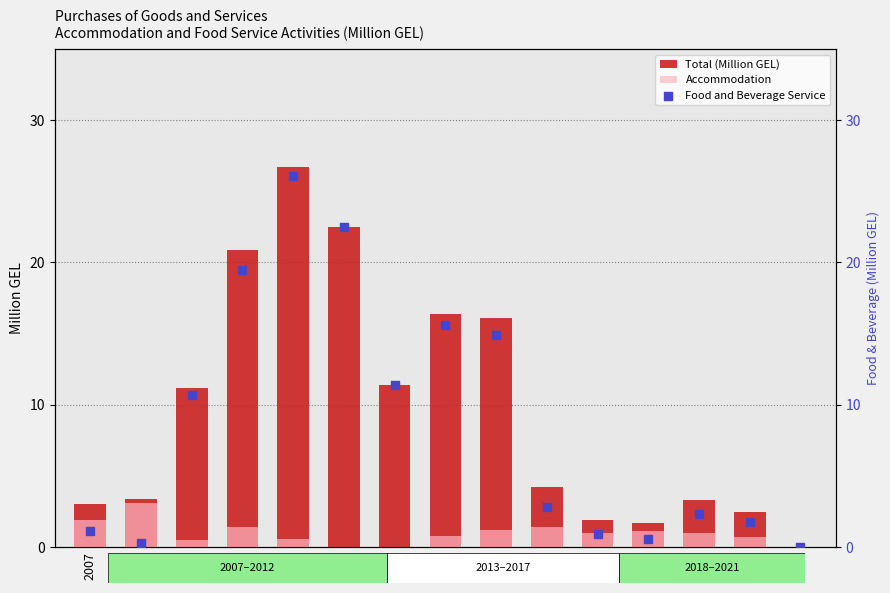

What is the total value across all series at 2014?

32.8